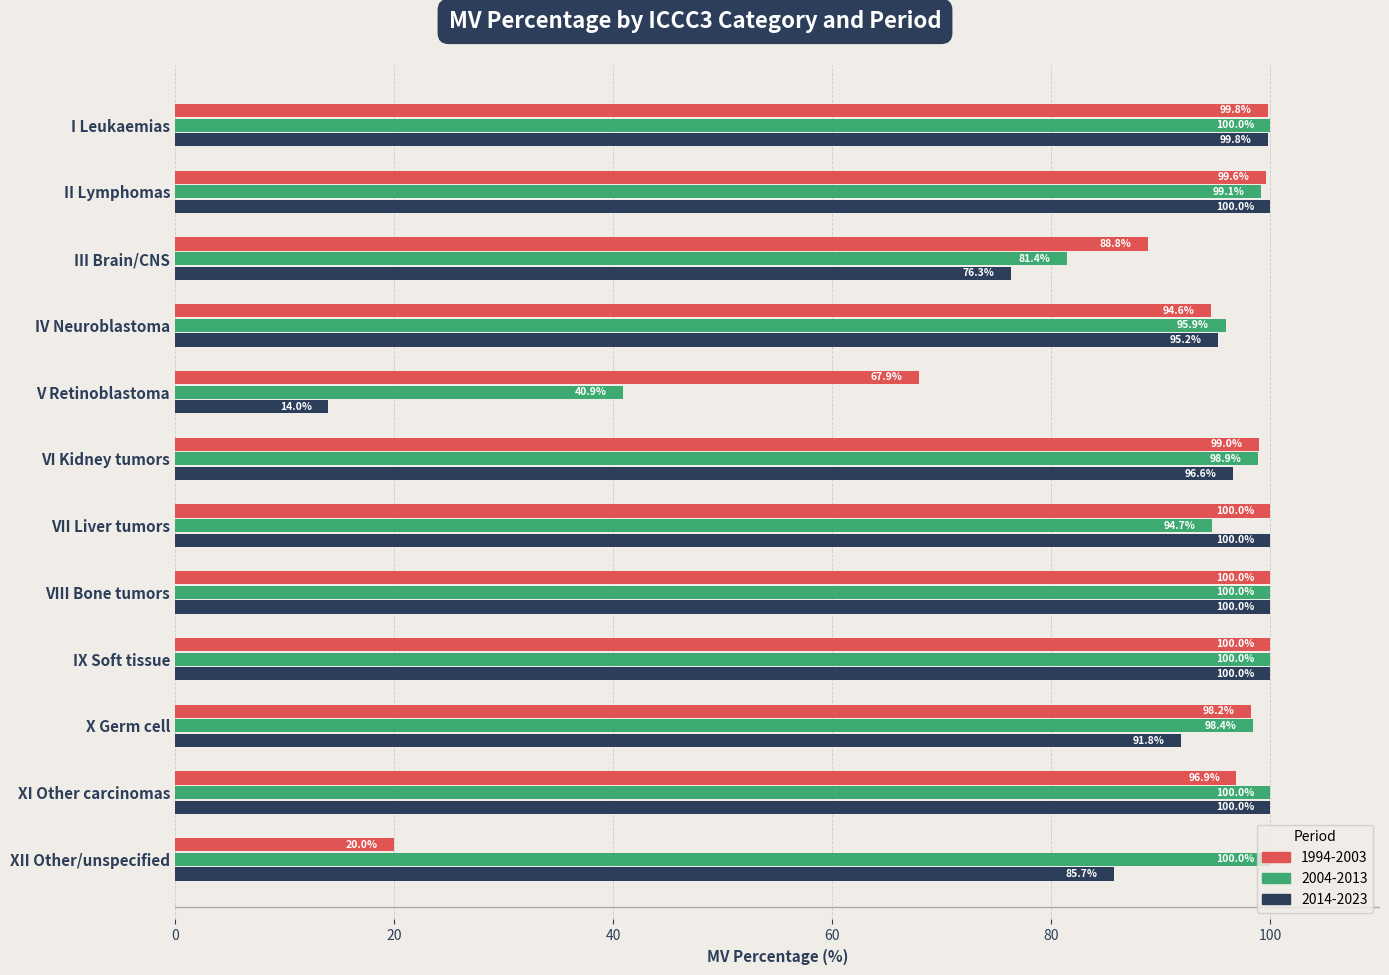

Which series has the largest range (max minus min)?

2014-2023